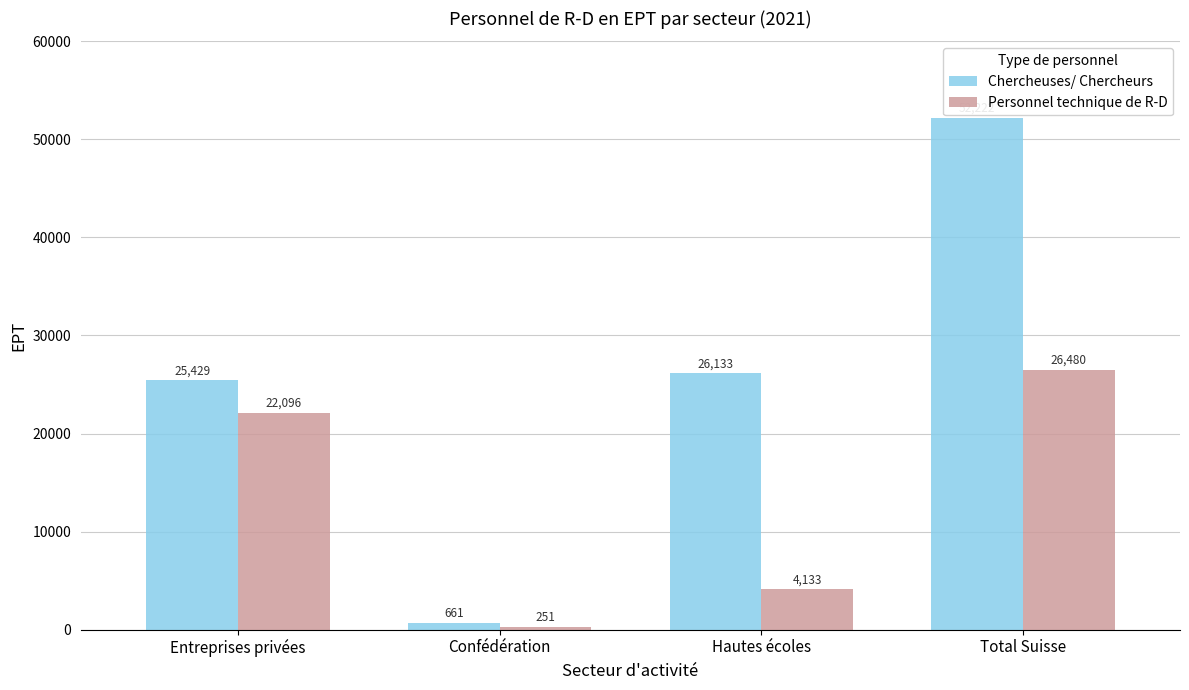

Is the value of Chercheuses/ Chercheurs at Total Suisse greater than the value of Personnel technique de R-D at Confédération?

Yes